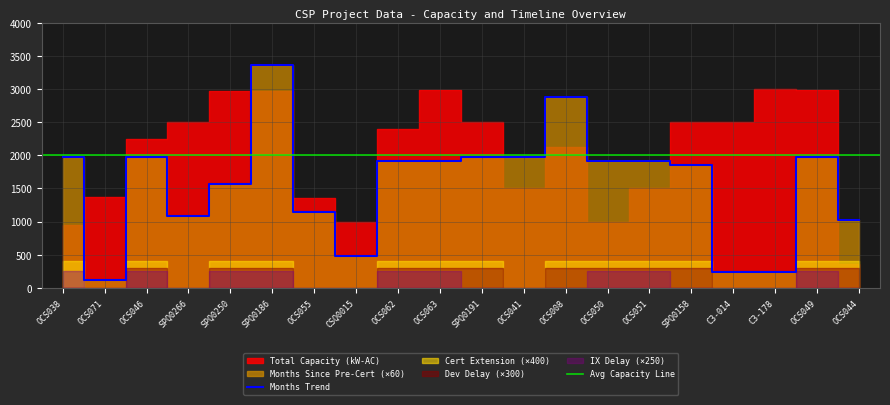

True or false: Months Since Pre-Certification and Dev Delay intersect in this chart.

False